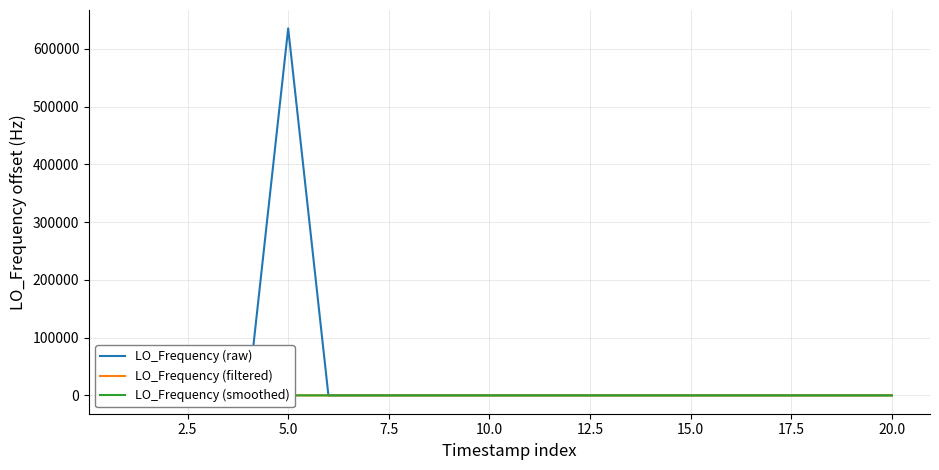

How many data points does each series have?

20